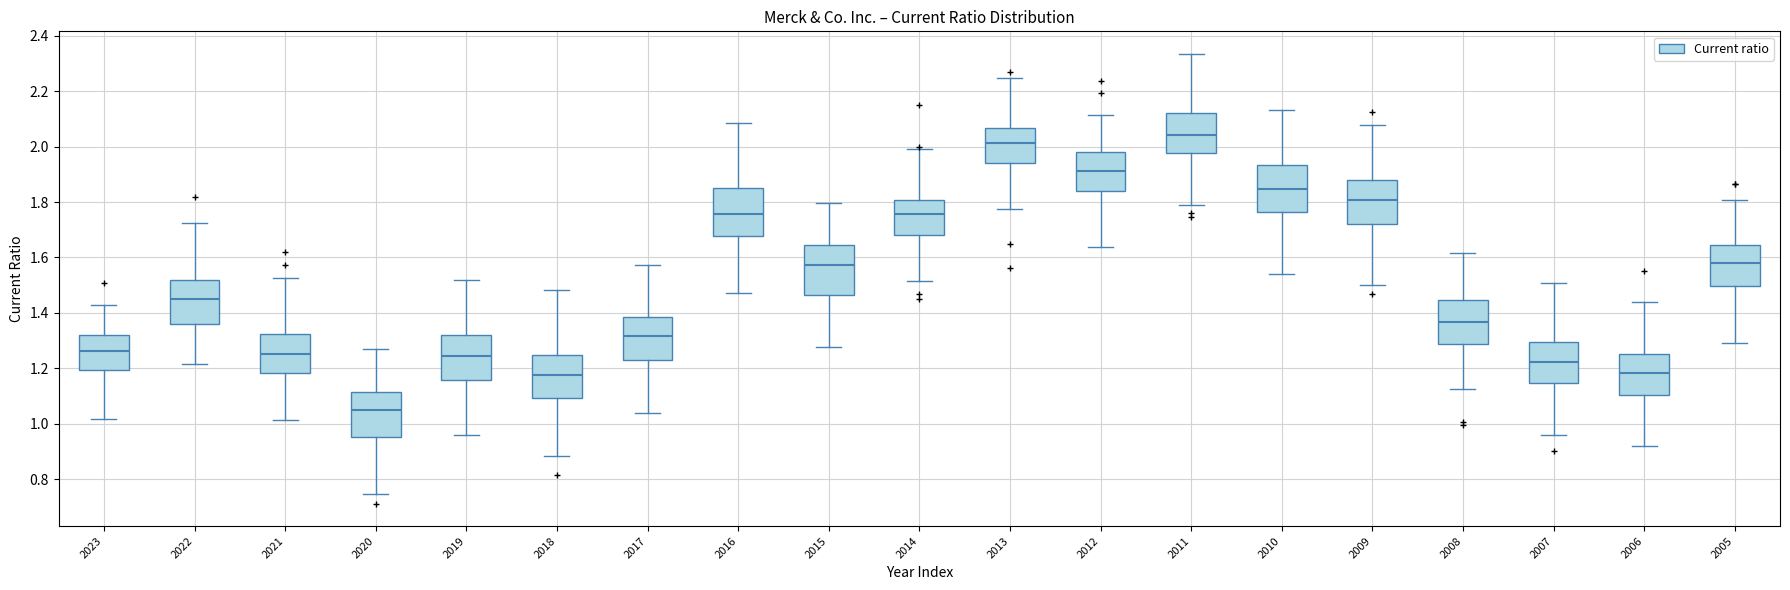

Reading left to right, read every box against the y-axis: the position of its median line, the range the box covers, and the ends of its whiskers. The values are not printed on the chart, so give them approximately, as read against the axis.

2023: median 1.26, box 1.20 to 1.32, whiskers 1.02 to 1.42
2022: median 1.46, box 1.36 to 1.52, whiskers 1.22 to 1.72
2021: median 1.26, box 1.18 to 1.32, whiskers 1.02 to 1.52
2020: median 1.04, box 0.96 to 1.12, whiskers 0.74 to 1.28
2019: median 1.24, box 1.16 to 1.32, whiskers 0.96 to 1.52
2018: median 1.18, box 1.10 to 1.24, whiskers 0.88 to 1.48
2017: median 1.32, box 1.22 to 1.38, whiskers 1.04 to 1.58
2016: median 1.76, box 1.68 to 1.86, whiskers 1.48 to 2.08
2015: median 1.58, box 1.46 to 1.64, whiskers 1.28 to 1.80
2014: median 1.76, box 1.68 to 1.80, whiskers 1.52 to 2.00
2013: median 2.02, box 1.94 to 2.06, whiskers 1.78 to 2.24
2012: median 1.92, box 1.84 to 1.98, whiskers 1.64 to 2.12
2011: median 2.04, box 1.98 to 2.12, whiskers 1.78 to 2.34
2010: median 1.84, box 1.76 to 1.94, whiskers 1.54 to 2.14
2009: median 1.80, box 1.72 to 1.88, whiskers 1.50 to 2.08
2008: median 1.36, box 1.28 to 1.44, whiskers 1.12 to 1.62
2007: median 1.22, box 1.14 to 1.30, whiskers 0.96 to 1.50
2006: median 1.18, box 1.10 to 1.26, whiskers 0.92 to 1.44
2005: median 1.58, box 1.50 to 1.64, whiskers 1.30 to 1.80